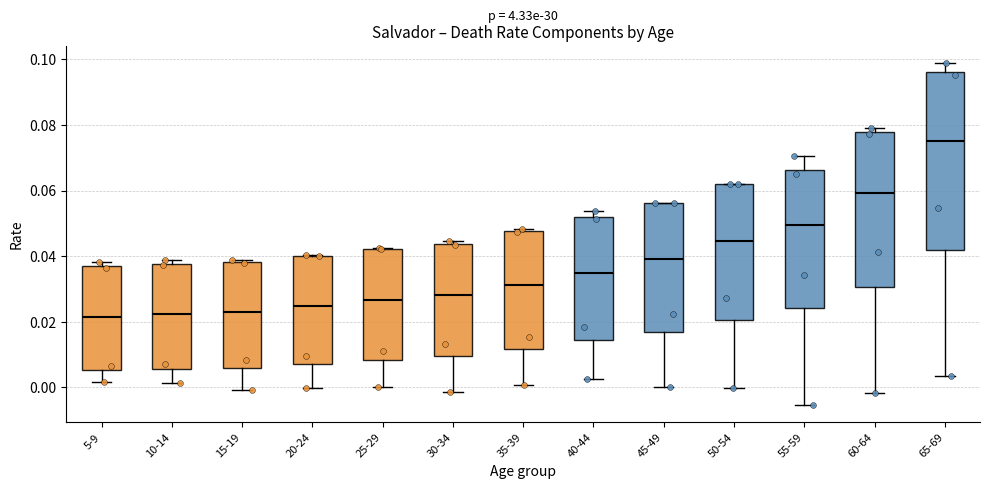

Reading left to right, transcribe this box plot: for each box, give where its median line is, the range the box spans, and where its two whiskers end, as read against the y-axis. The values are not printed on the chart, so give them approximately, as read against the axis.

5-9: median 0.022, box 0.006 to 0.036, whiskers 0.002 to 0.038
10-14: median 0.022, box 0.006 to 0.038, whiskers 0.002 to 0.038 (just above the box's upper edge)
15-19: median 0.024, box 0.006 to 0.038, whiskers 0.000 to 0.038
20-24: median 0.024, box 0.008 to 0.040, whiskers 0.000 to 0.040
25-29: median 0.026, box 0.008 to 0.042, whiskers 0.000 to 0.042
30-34: median 0.028, box 0.010 to 0.044, whiskers -0.002 to 0.044 (just above the box's upper edge)
35-39: median 0.032, box 0.012 to 0.048, whiskers 0.000 to 0.048 (just above the box's upper edge)
40-44: median 0.034, box 0.014 to 0.052, whiskers 0.002 to 0.054
45-49: median 0.040, box 0.016 to 0.056, whiskers 0.000 to 0.056
50-54: median 0.044, box 0.020 to 0.062, whiskers 0.000 to 0.062
55-59: median 0.050, box 0.024 to 0.066, whiskers -0.006 to 0.070
60-64: median 0.060, box 0.030 to 0.078, whiskers -0.002 to 0.080
65-69: median 0.074, box 0.042 to 0.096, whiskers 0.004 to 0.098